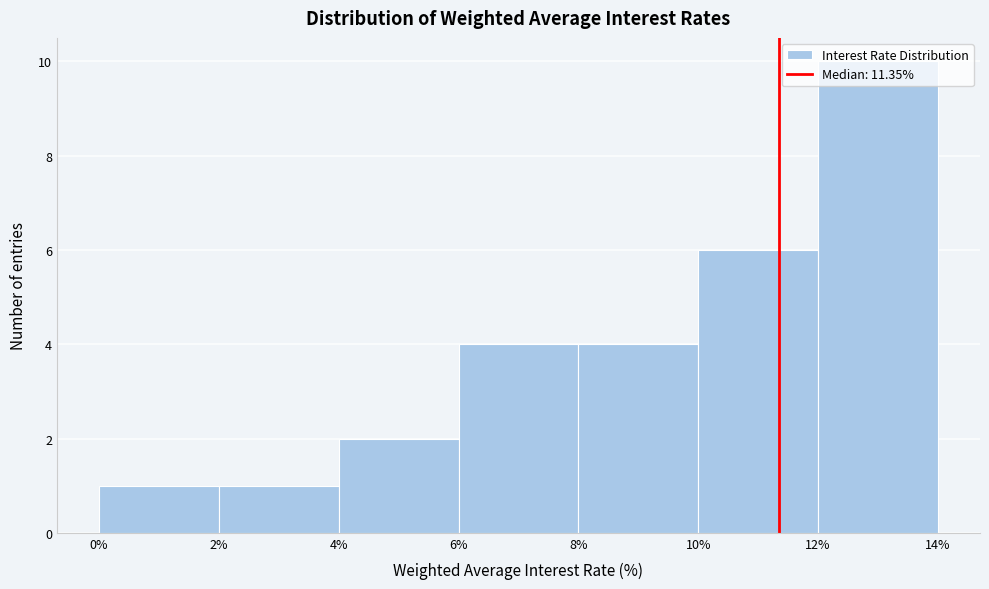

Reading left to right, list every bar in this chart as the range it spans on the x-axis followed by its height. The values are not printed on the chart, so give them approximately, as read against the axis.

0% to 2%: 1
2% to 4%: 1
4% to 6%: 2
6% to 8%: 4
8% to 10%: 4
10% to 12%: 6
12% to 14%: 10